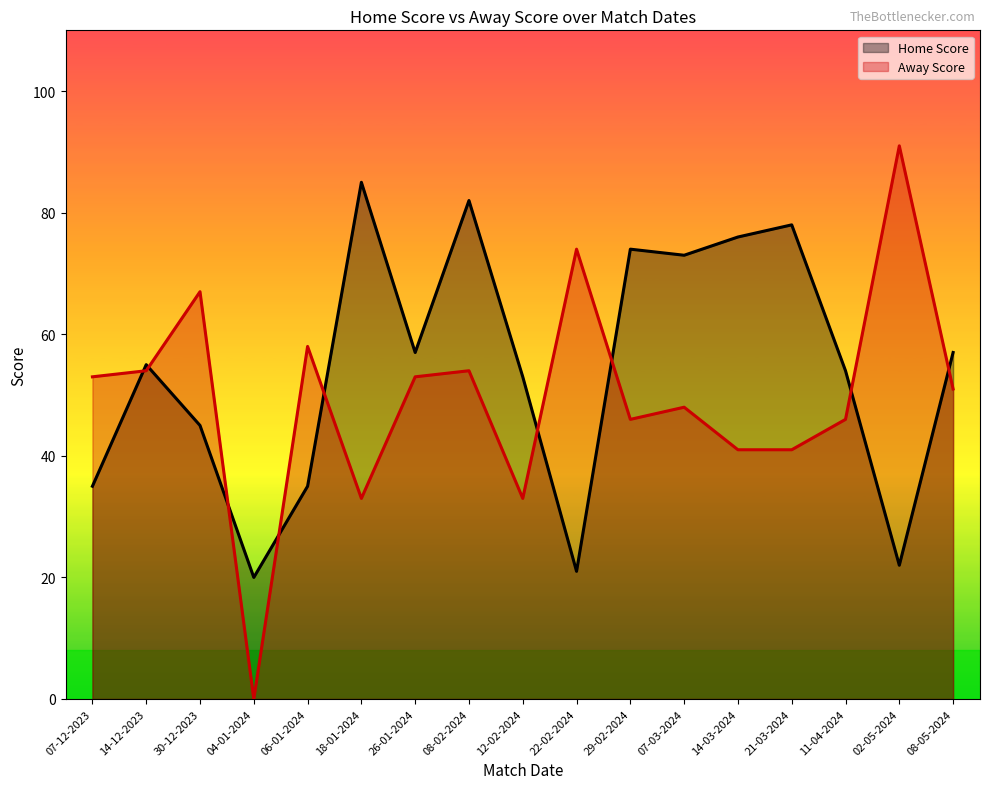

What is the difference between the maximum and minimum values in the Away Score series?

91